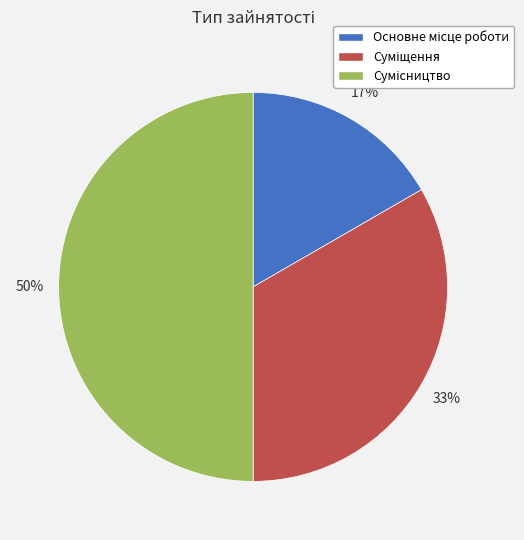

To the nearest percent, what is the average slice percentage?

33%